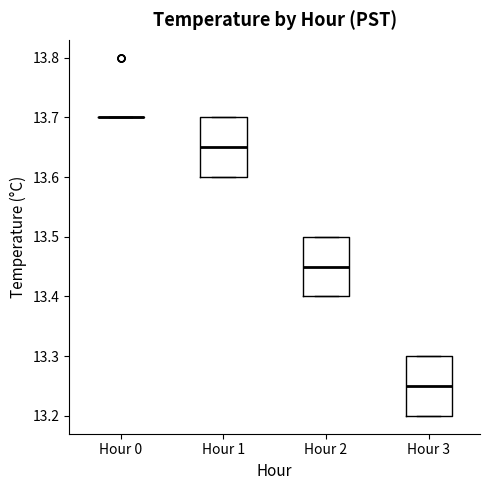

Reading left to right, transcribe this box plot: for each box, give where its median line is, the range the box spans, and where its two whiskers end, as read against the y-axis. The values are not printed on the chart, so give them approximately, as read against the axis.

Hour 0: box collapsed to a line at 13.70, whiskers 13.70 to 13.70
Hour 1: median 13.65, box 13.60 to 13.70, whiskers 13.60 to 13.70
Hour 2: median 13.45, box 13.40 to 13.50, whiskers 13.40 to 13.50
Hour 3: median 13.25, box 13.20 to 13.30, whiskers 13.20 to 13.30